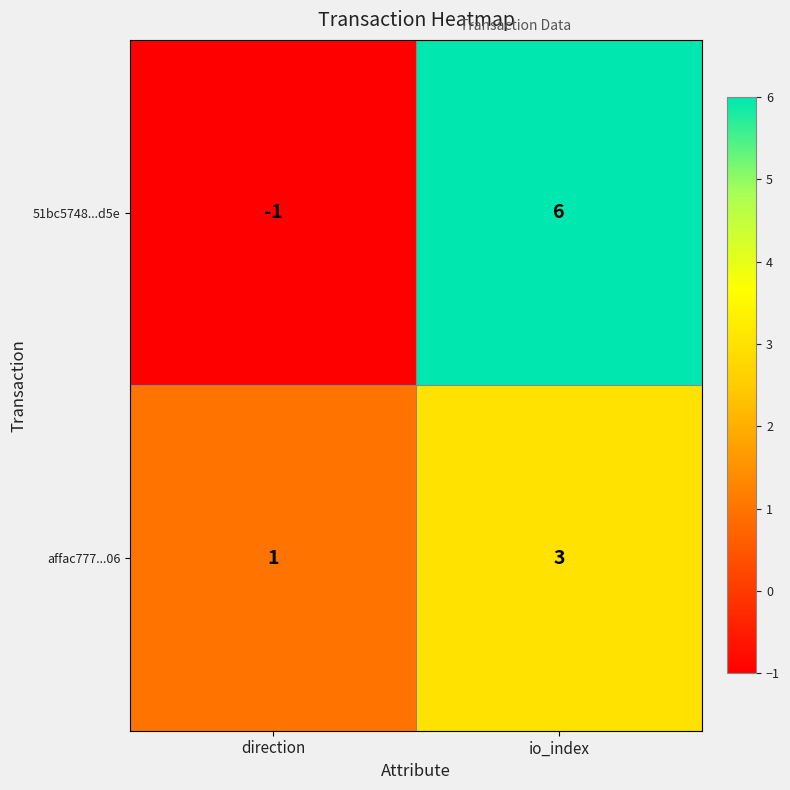

List the series in order of their overall mean, highest first.

51bc5748...d5e, affac777...06